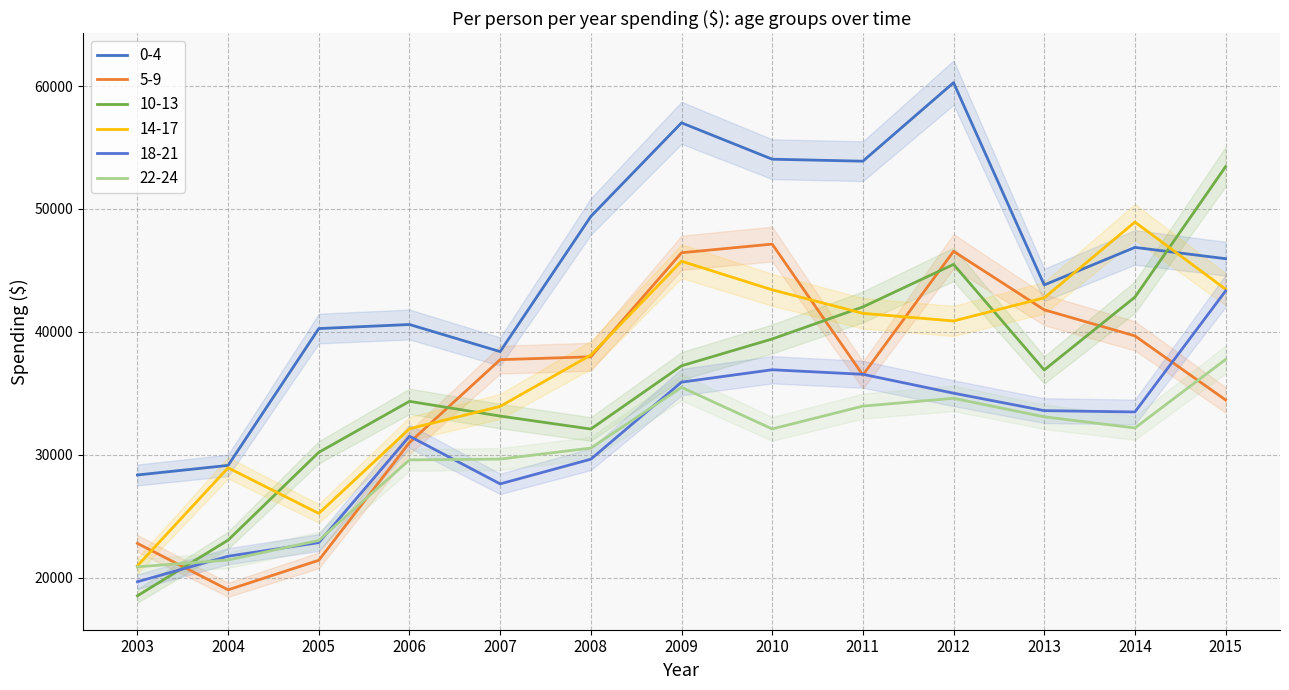

True or false: 18-21 and 5-9 cross at least once.

True